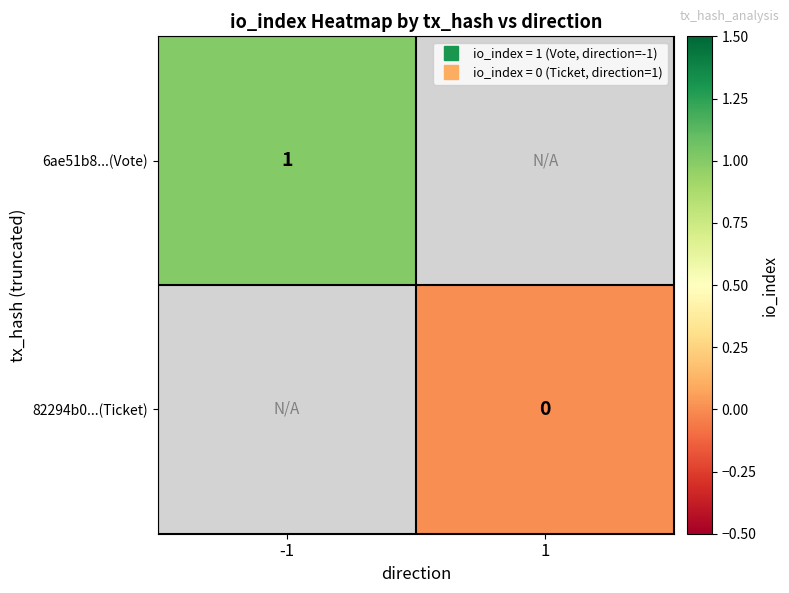

The 6ae51b8...(Vote) series shows 0.3 at -1. True or false?

False